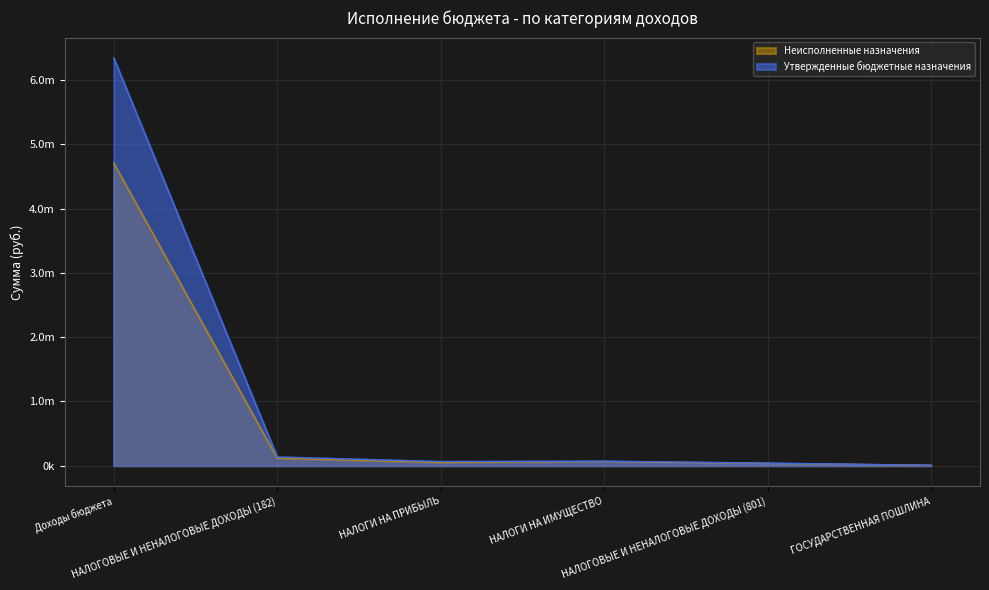

At which category does Неисполненные назначения reach its first local peak?

НАЛОГИ НА ИМУЩЕСТВО